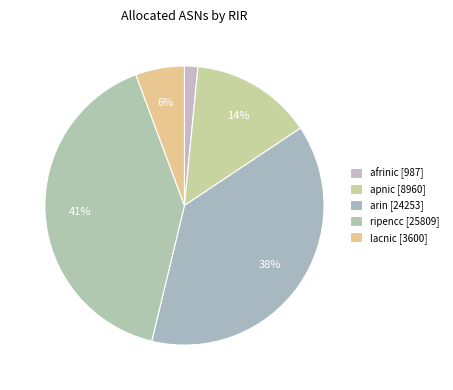

Count the number of slices in the pie.

5